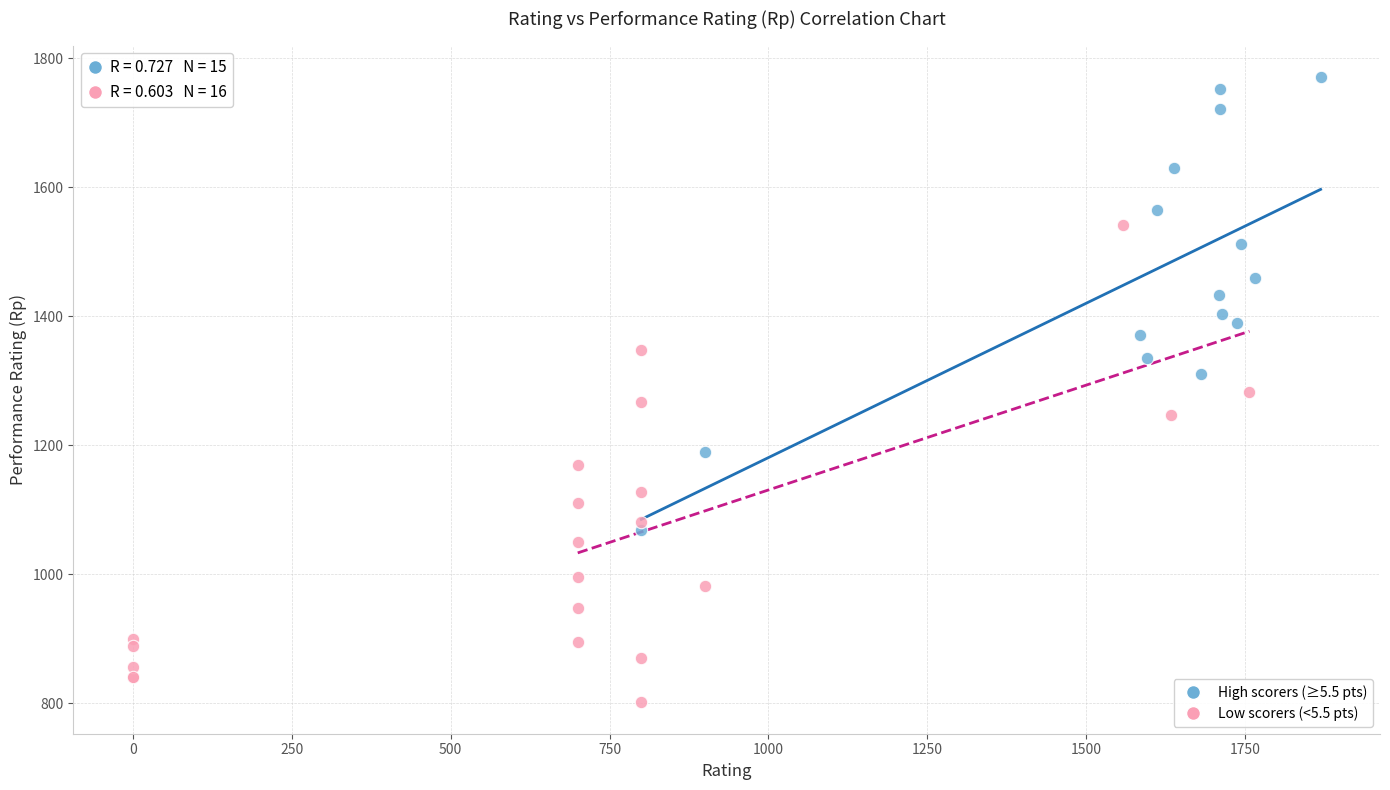

Which series contains the lowest Y value?

Low scorers (<5.5 pts)